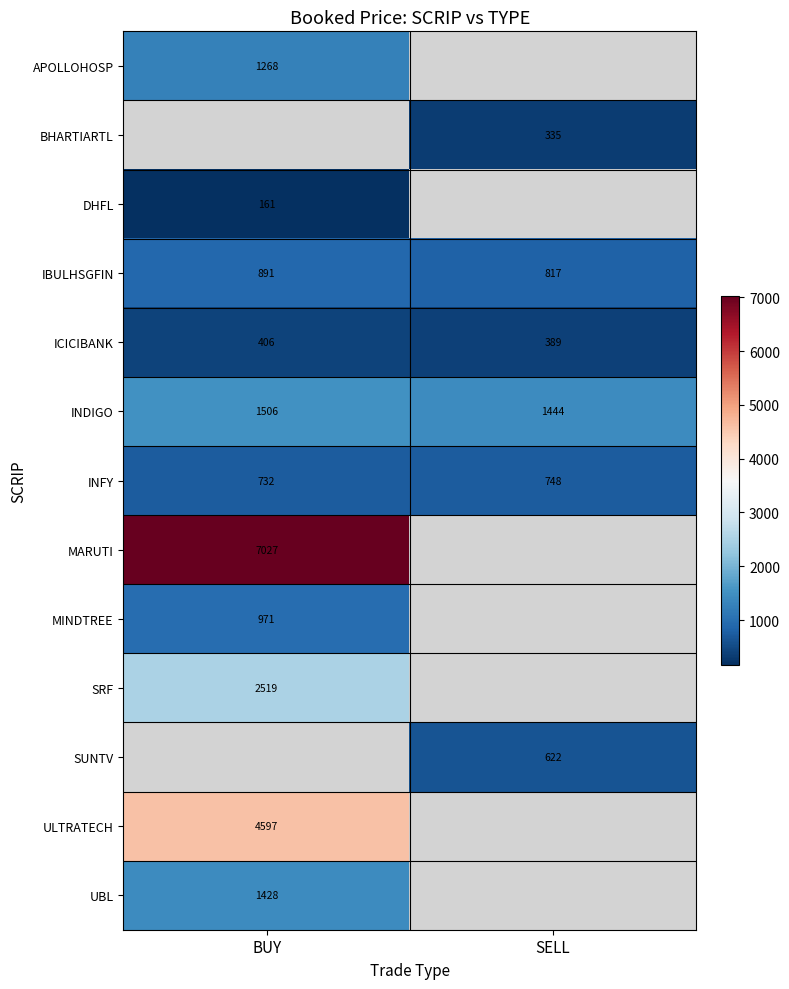

Is it true that INFY equals 261.8 at SELL?

False